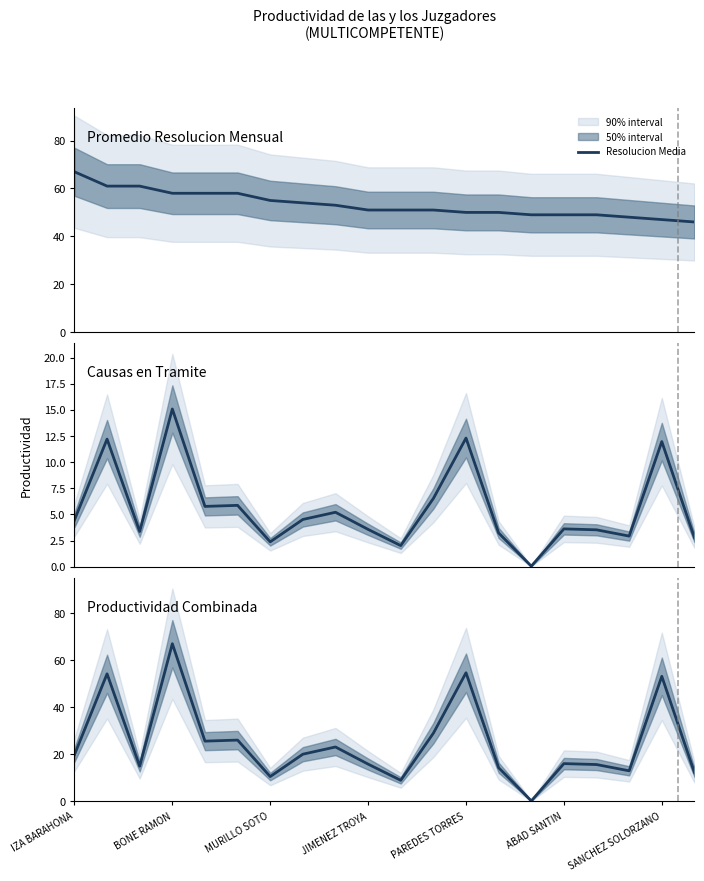

Where does the Productividad series first go above 19?

IZA BARAHONA